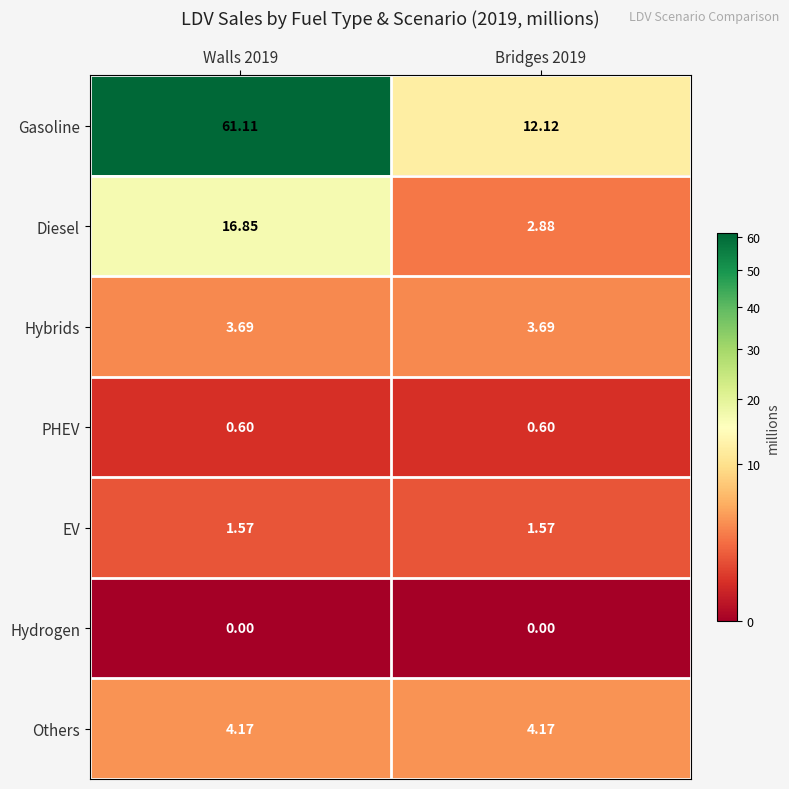

Which series has the widest spread of values?

Gasoline